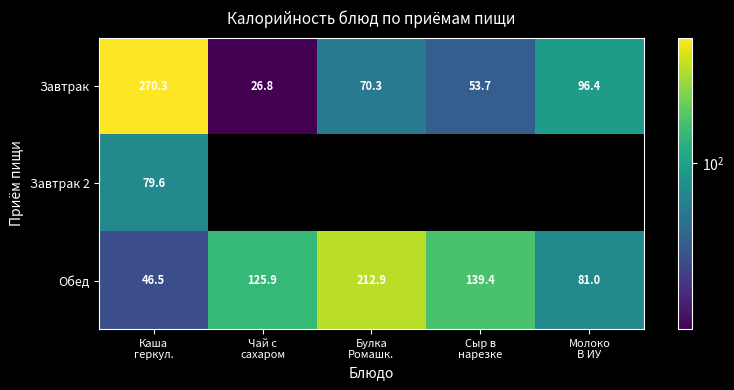

What is the difference between the maximum and minimum values in the Завтрак series?

243.5